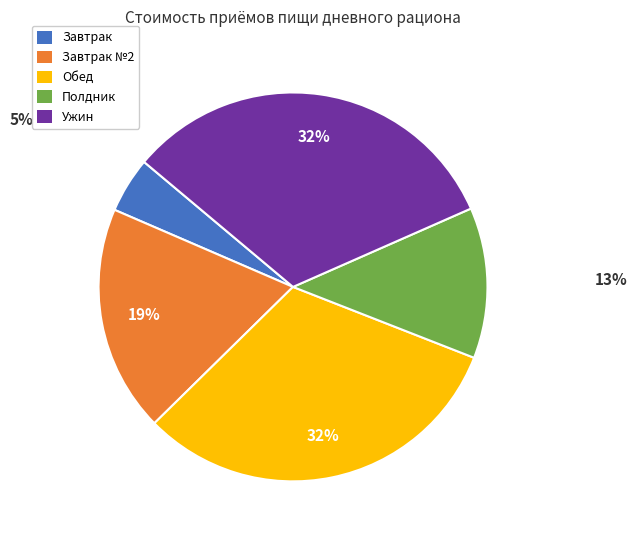

Is there a majority slice in this chart?

No